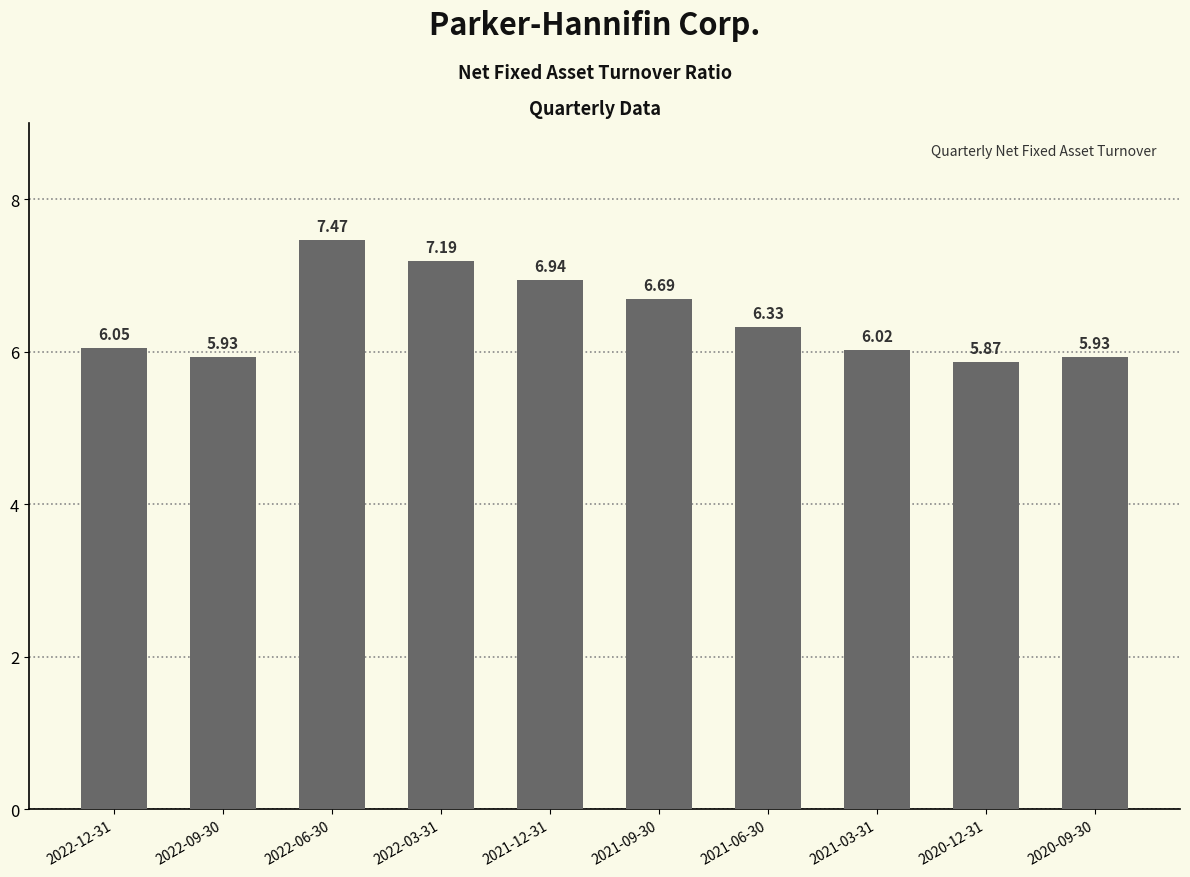

What is the label of the 4th bar from the left?

2022-03-31